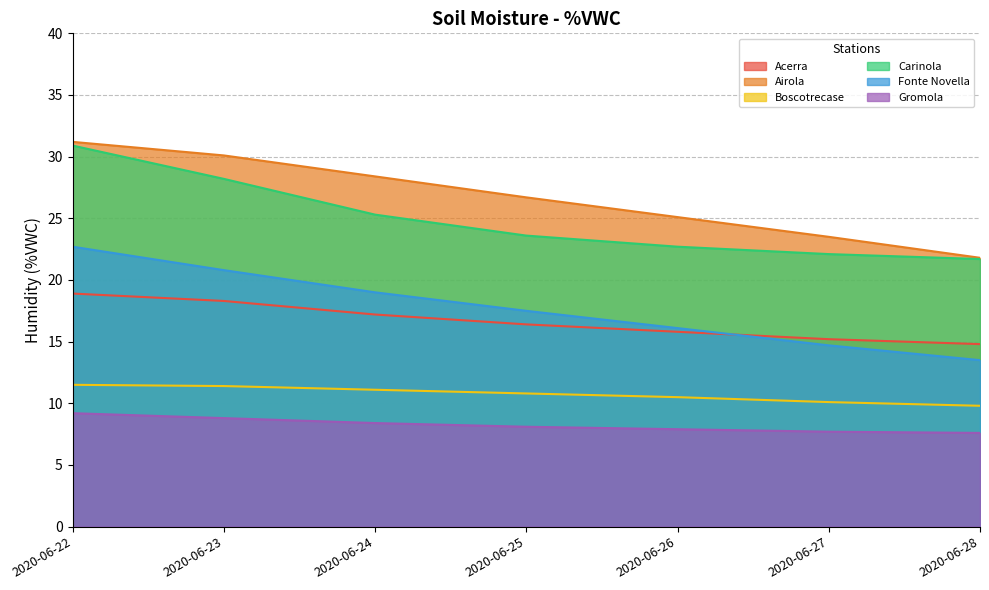

What is the greatest value displayed?

31.2